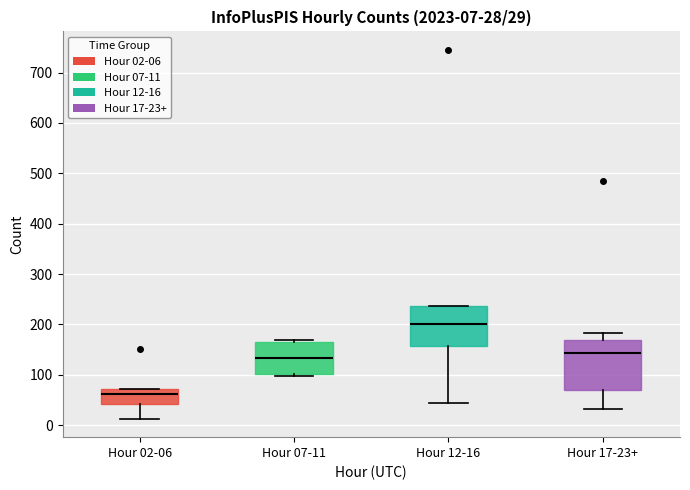

Which box has the highest median line?

Hour 12-16